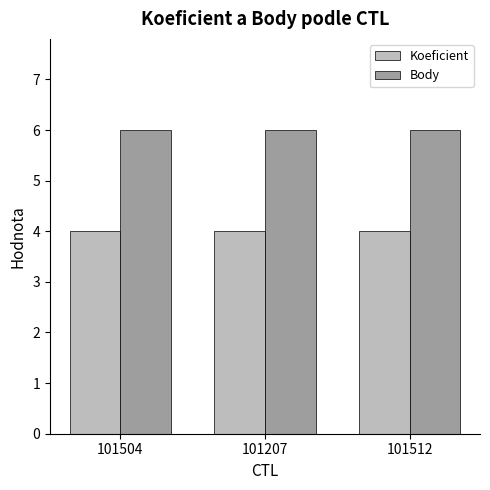

At how many categories does at least one series exceed 5?

3